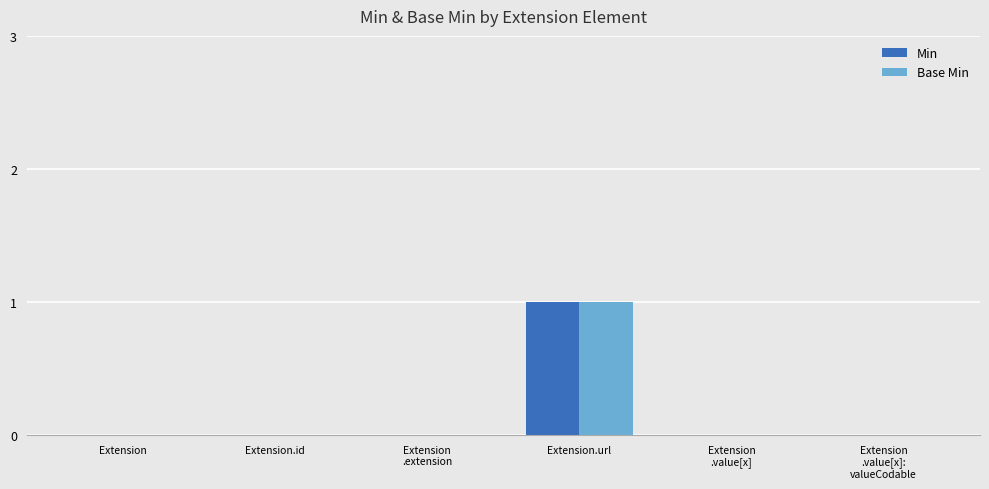

Is it true that Base Min equals -1 at Extension?

False